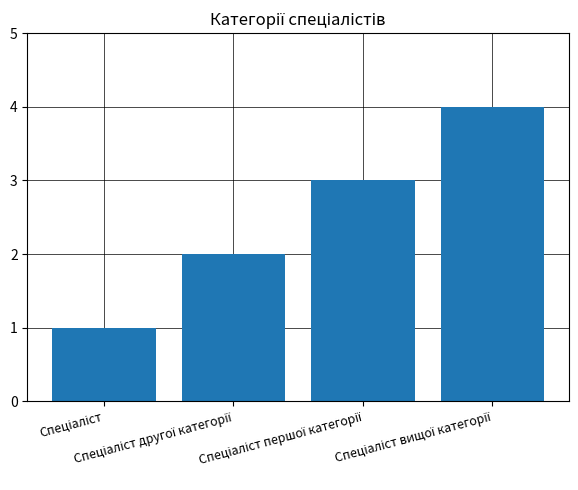

What is the difference between the maximum and minimum values?

3